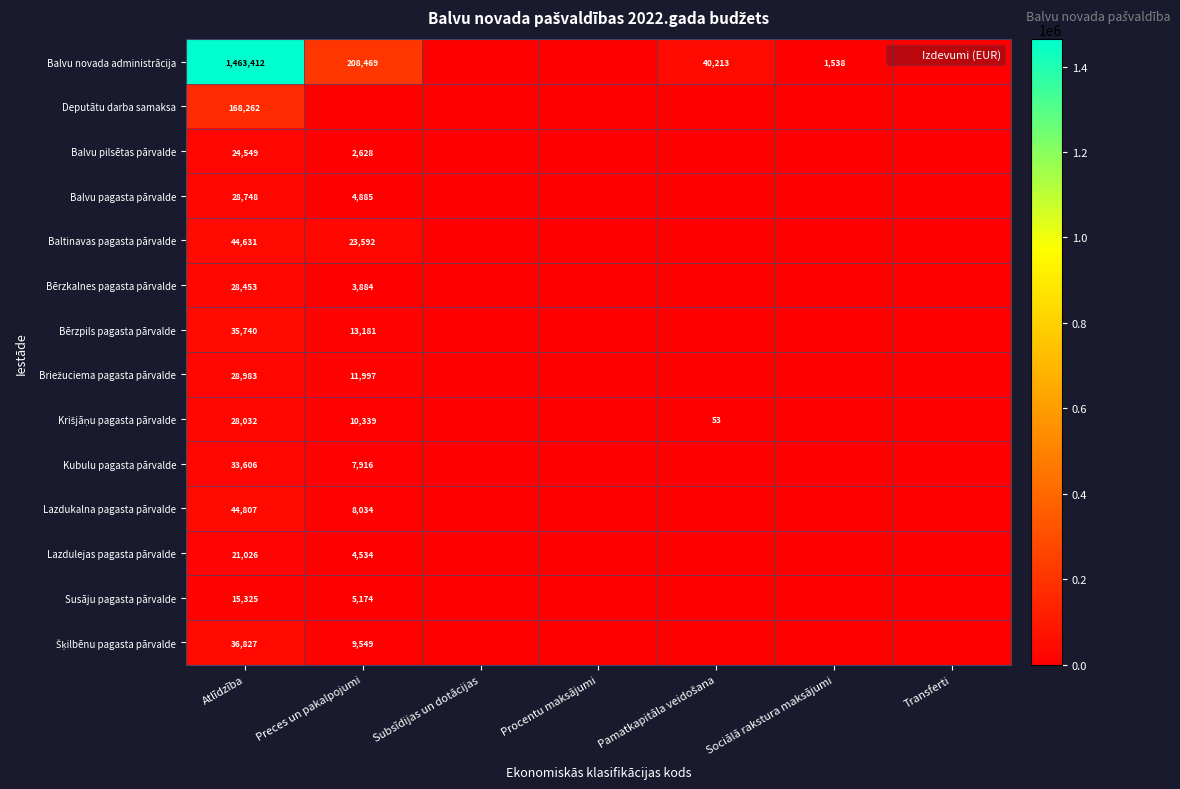

True or false: Balvu novada administrācija has a value of 922120 at Atlīdzība.

False